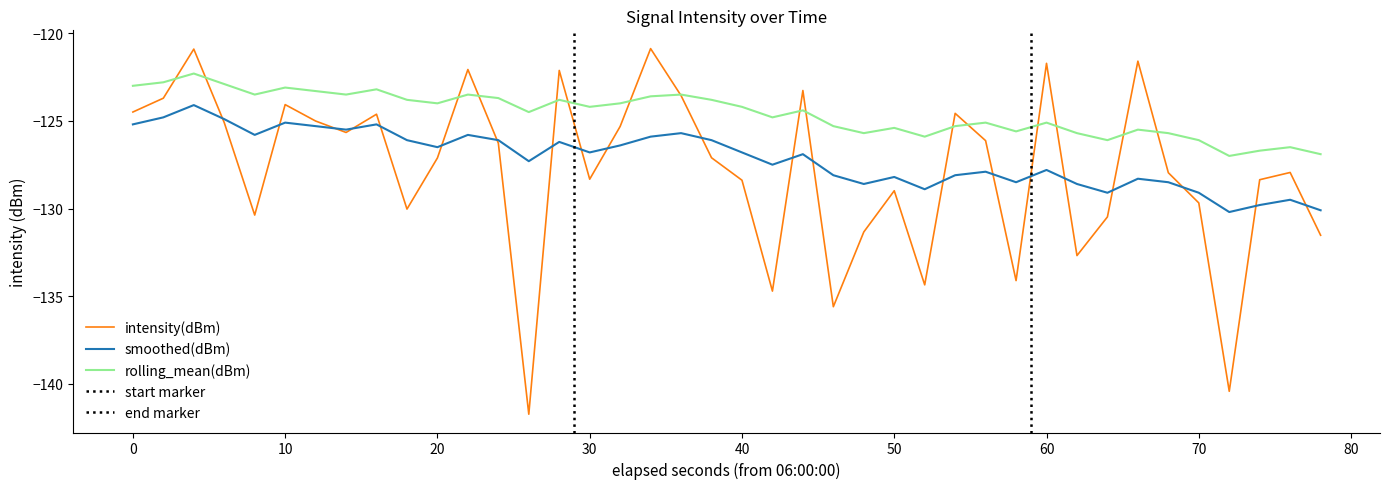

Which series has the widest spread of values?

intensity(dBm)